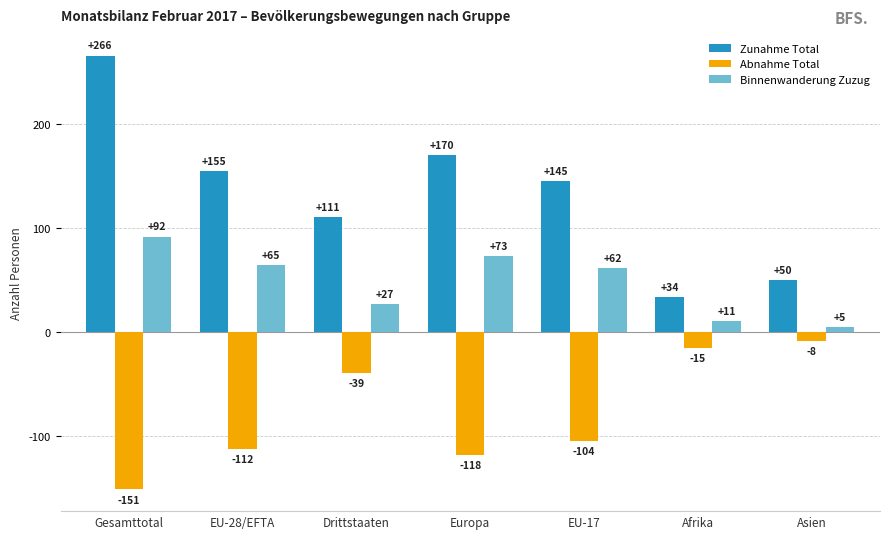

Reading right to left, extract all data points from this chart.

Zunahme Total: Asien=50	Afrika=34	EU-17=145	Europa=170	Drittstaaten=111	EU-28/EFTA=155	Gesamttotal=266
Abnahme Total: Asien=-8	Afrika=-15	EU-17=-104	Europa=-118	Drittstaaten=-39	EU-28/EFTA=-112	Gesamttotal=-151
Binnenwanderung Zuzug: Asien=5	Afrika=11	EU-17=62	Europa=73	Drittstaaten=27	EU-28/EFTA=65	Gesamttotal=92